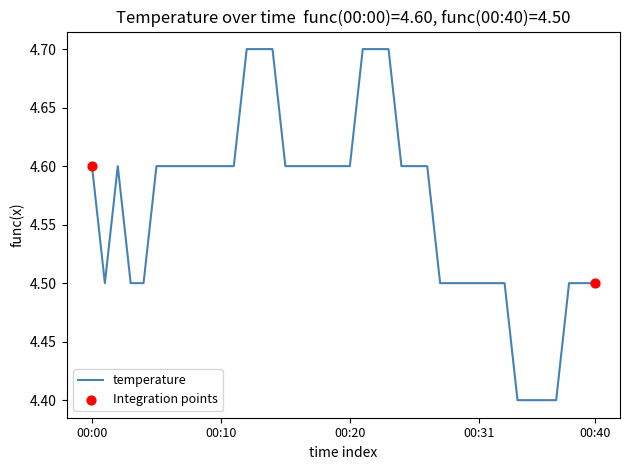

What is the greatest value displayed?

4.7